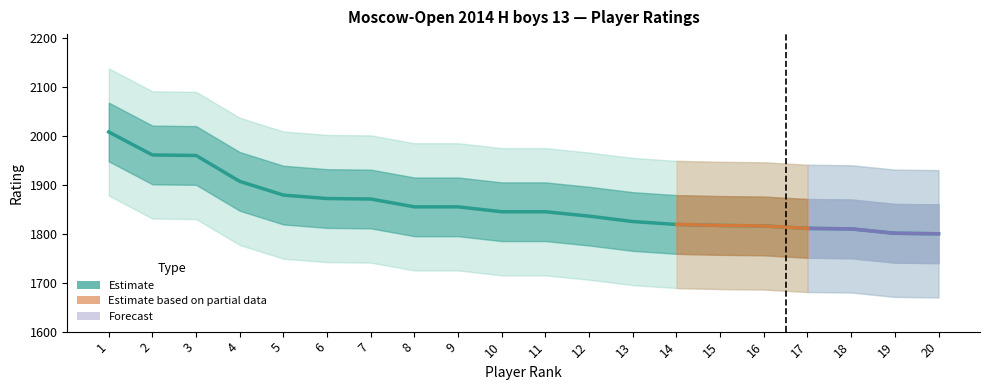

What is the minimum value shown in the chart?

1800